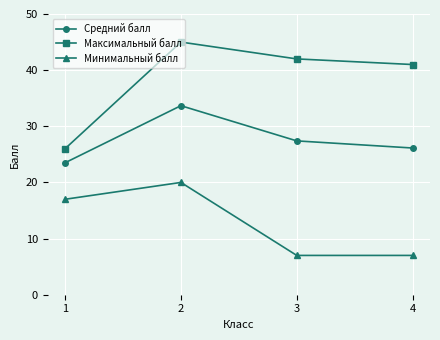

The value of Средний балл at 2 is 44.5. True or false?

False